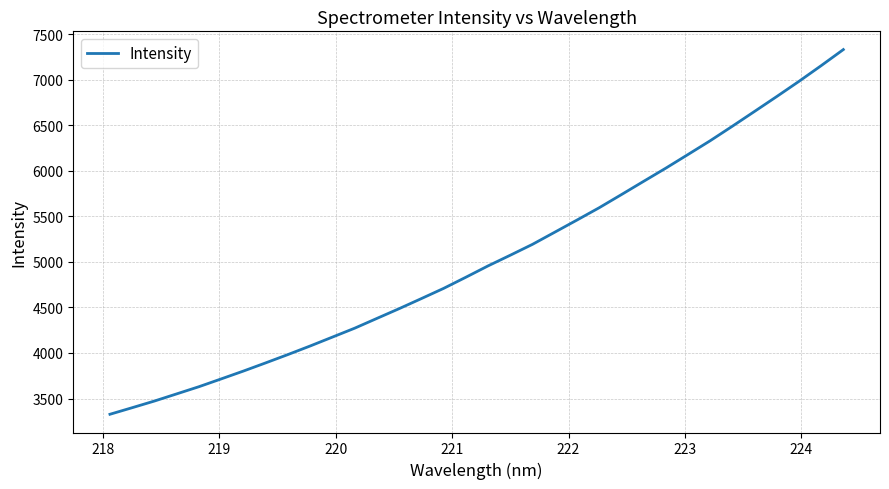

How many categories are shown in the chart?

34